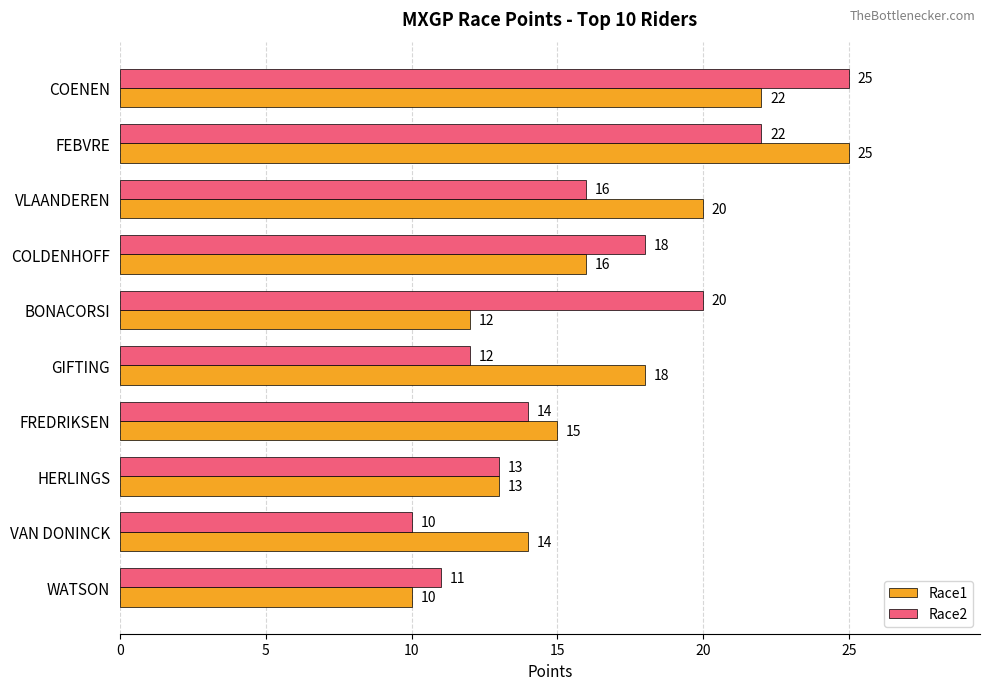

What is the lowest value of the Race2 series?

10